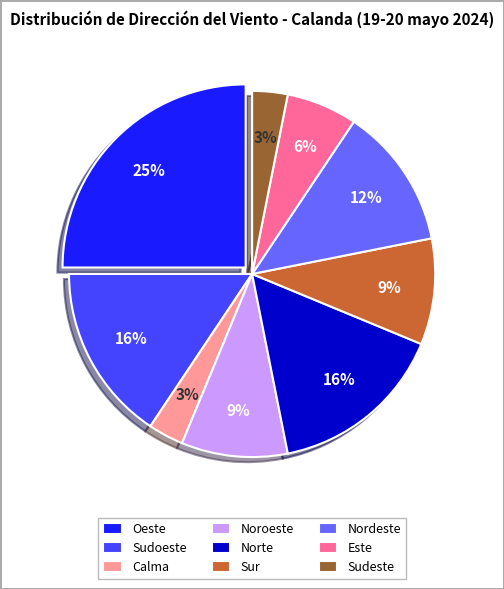

Which has a higher value, Nordeste or Sudeste?

Nordeste